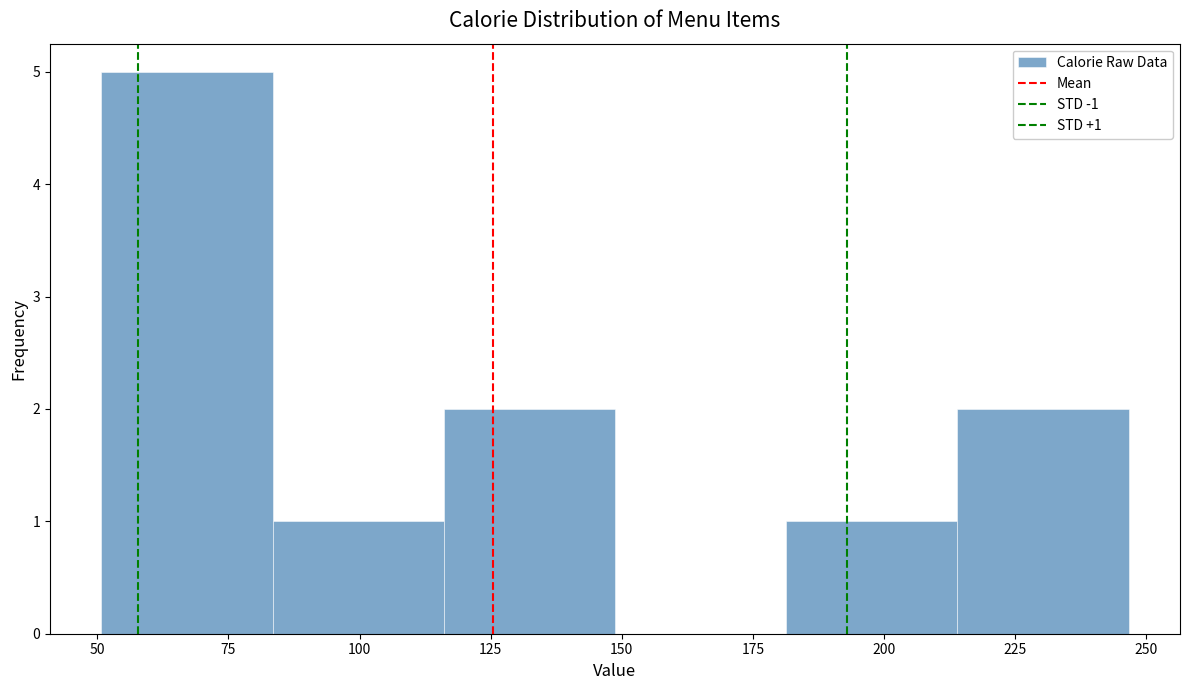

Which range on the x-axis has the tallest bar?

50 to 85